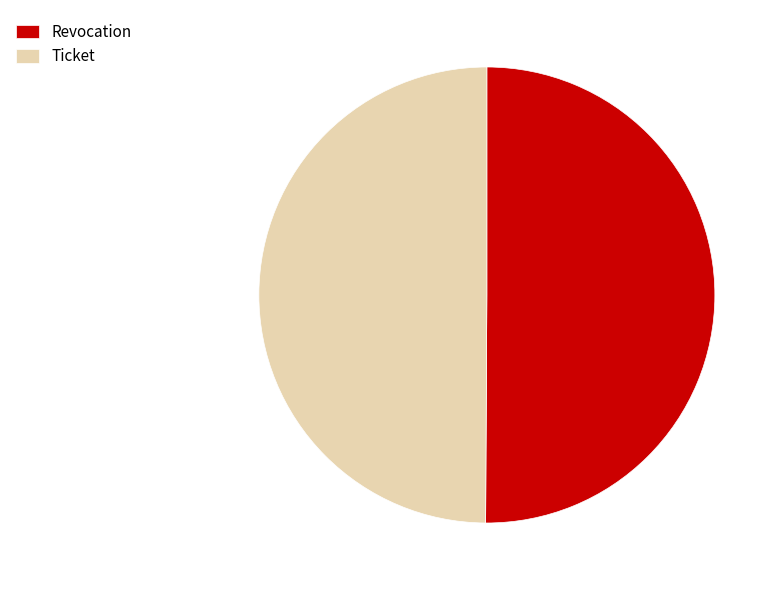

True or false: Revocation accounts for 40% of the total.

False